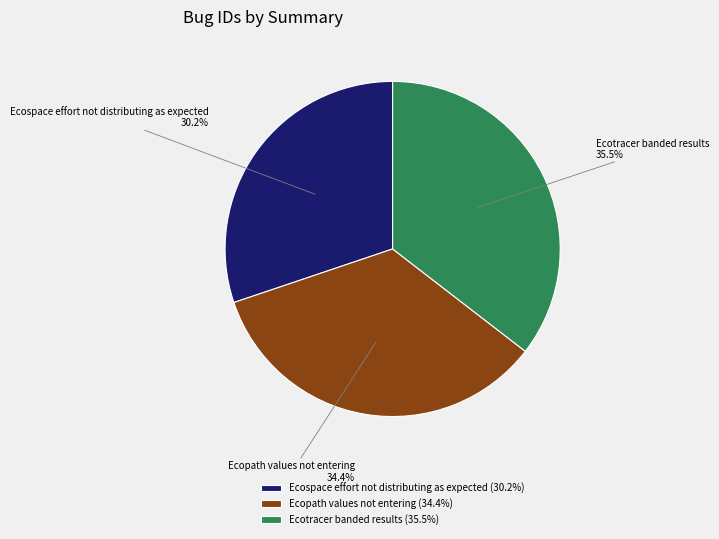

How many slices are in this pie chart?

3